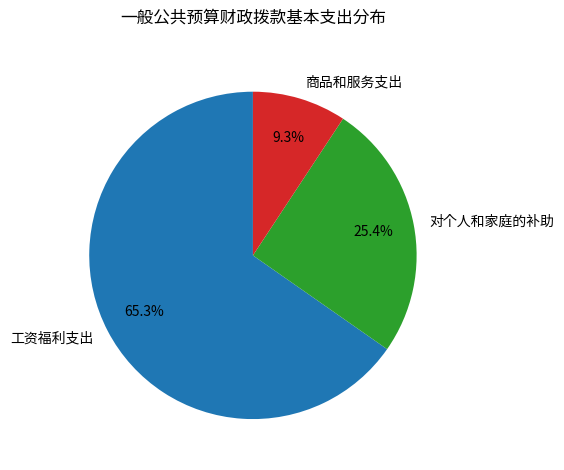

What is the majority slice?

工资福利支出